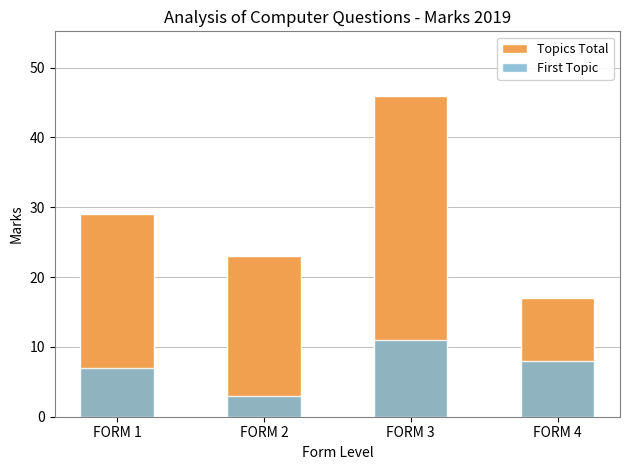

Read the First Topic value at FORM 4.

8